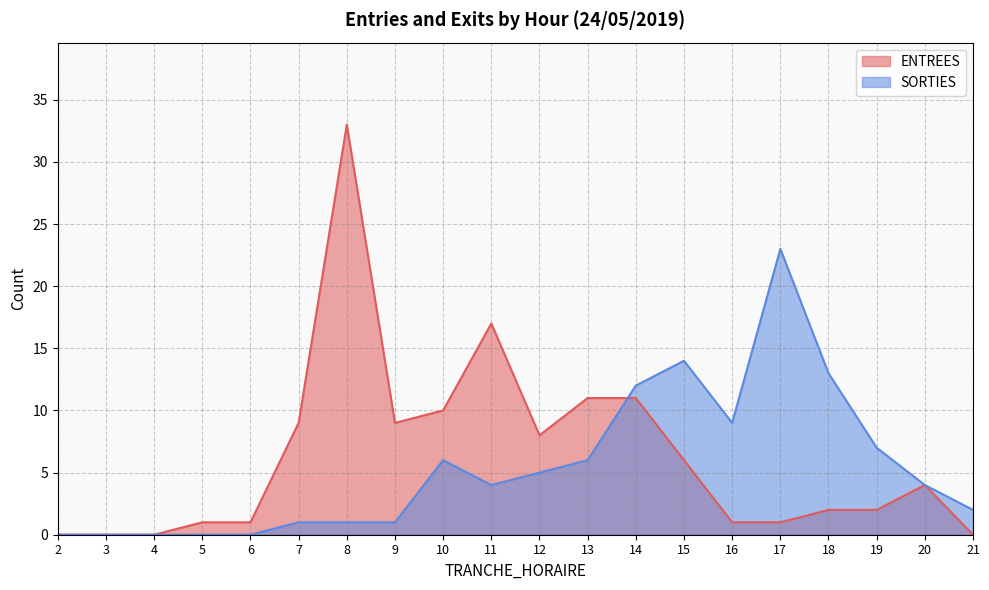

What is the value of the SORTIES point at the 18th from the left?

7